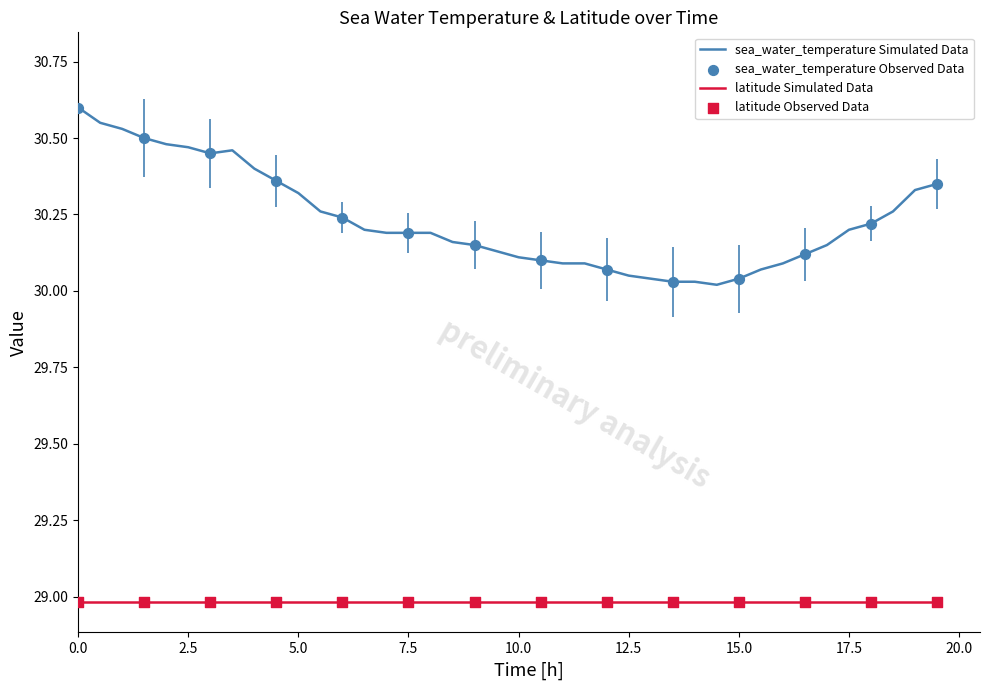

True or false: sea_water_temperature Simulated Data and latitude Simulated Data intersect in this chart.

False